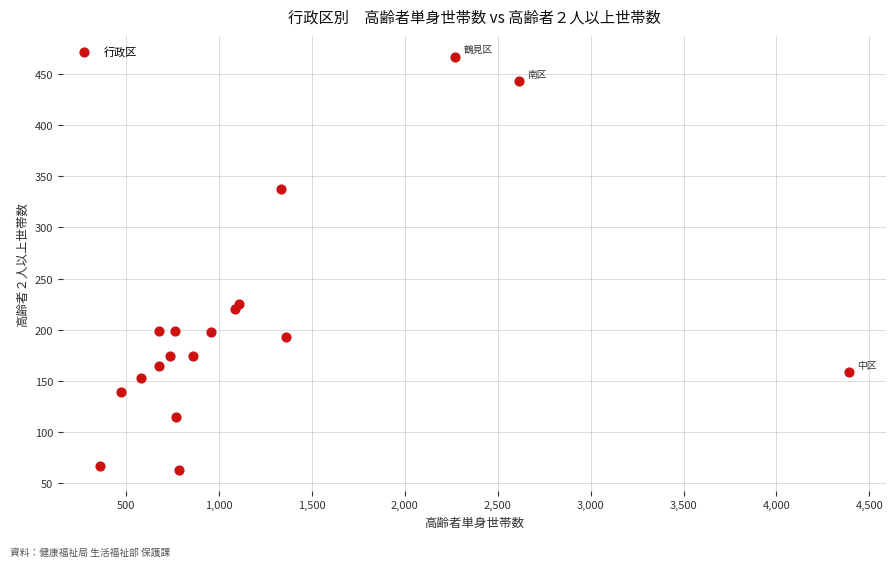

What Y value in the scatter plot is closest to 265?

225